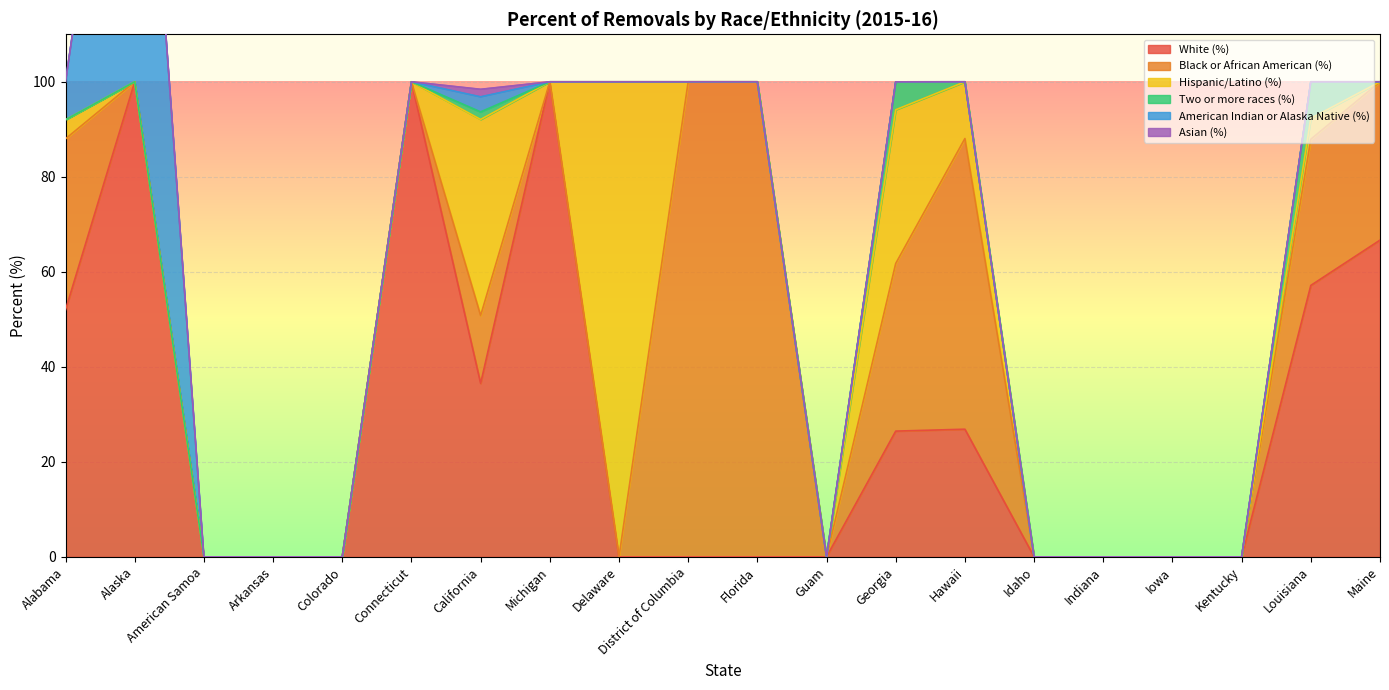

True or false: Two or more races (%) has a value of 0.0 at Alabama.

True